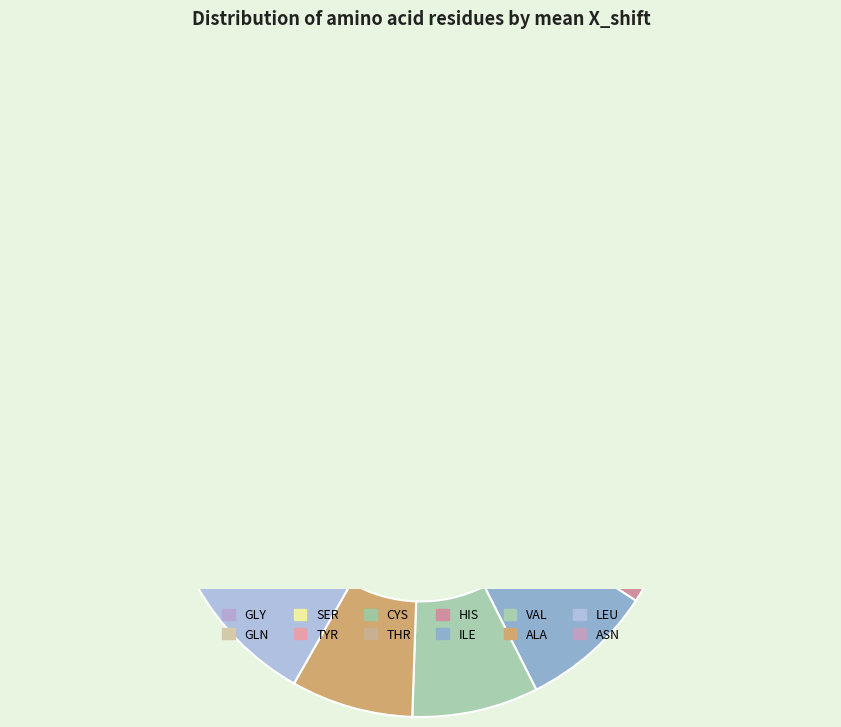

True or false: ALA accounts for 8% of the total.

True